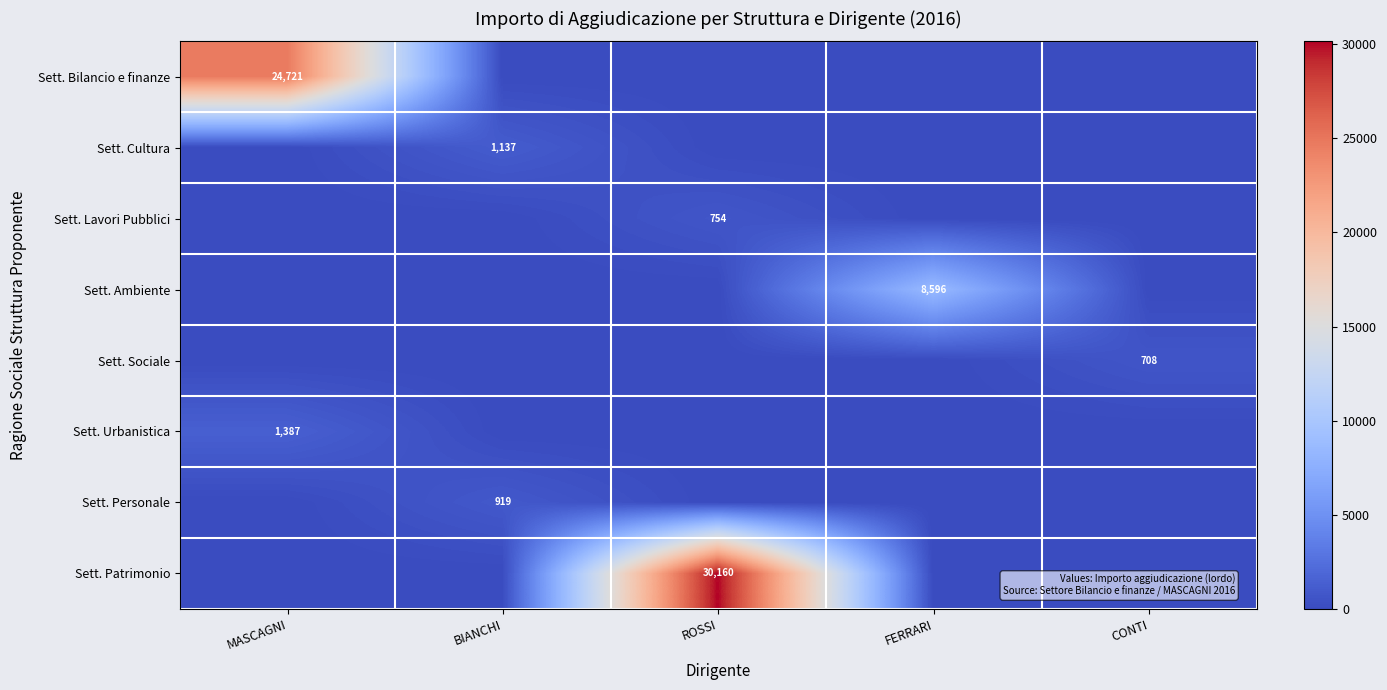

The value of Sett. Ambiente at FERRARI is 8596. True or false?

True